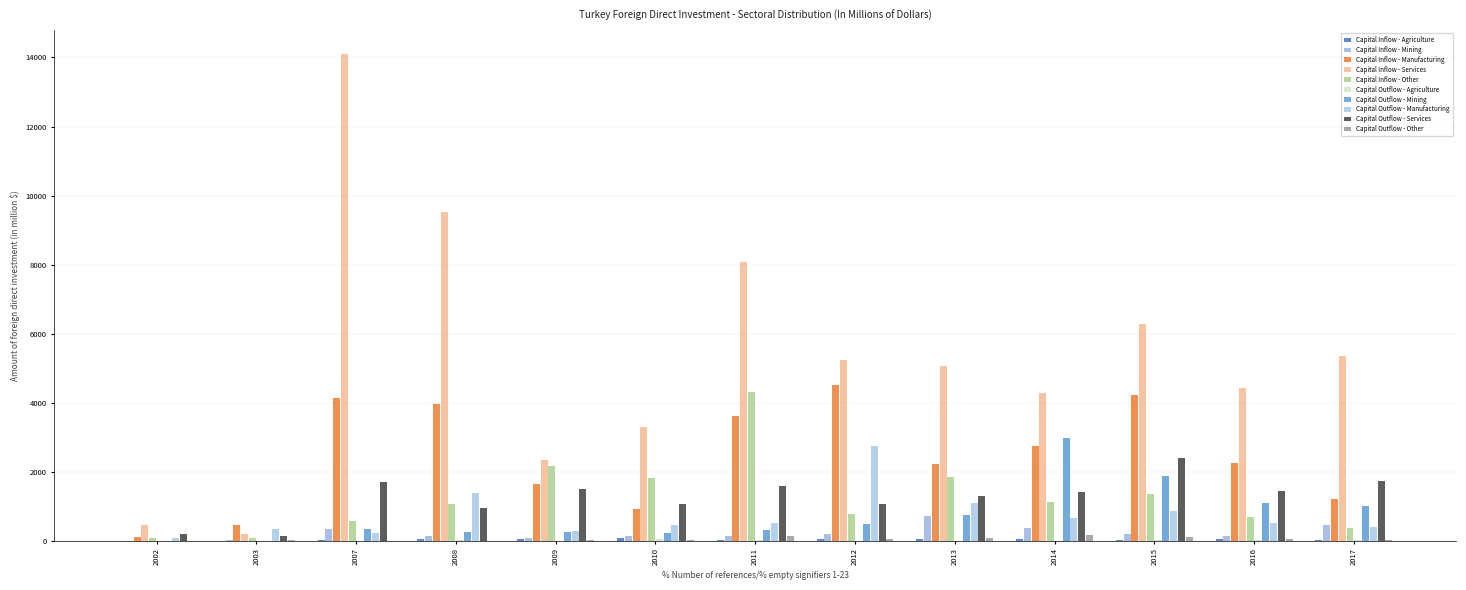

How many groups of bars are there?

13